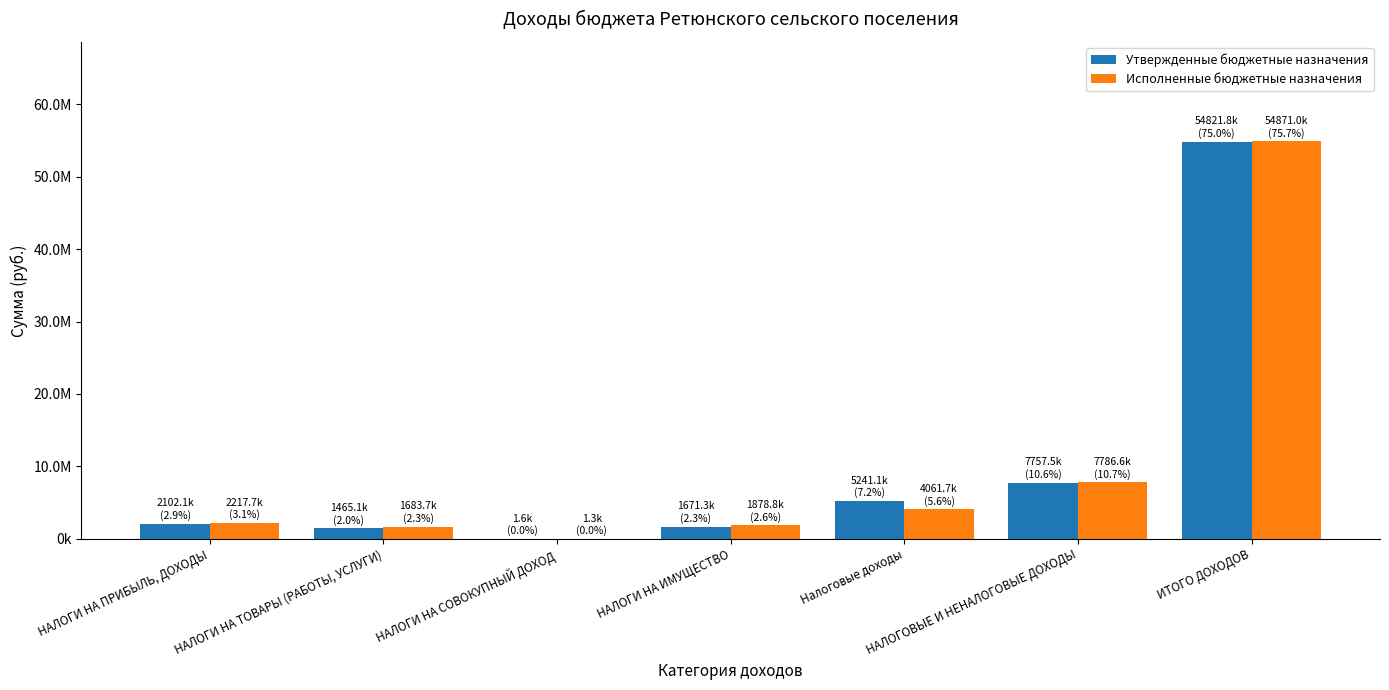

Which label corresponds to the smallest value in the chart?

НАЛОГИ НА СОВОКУПНЫЙ ДОХОД